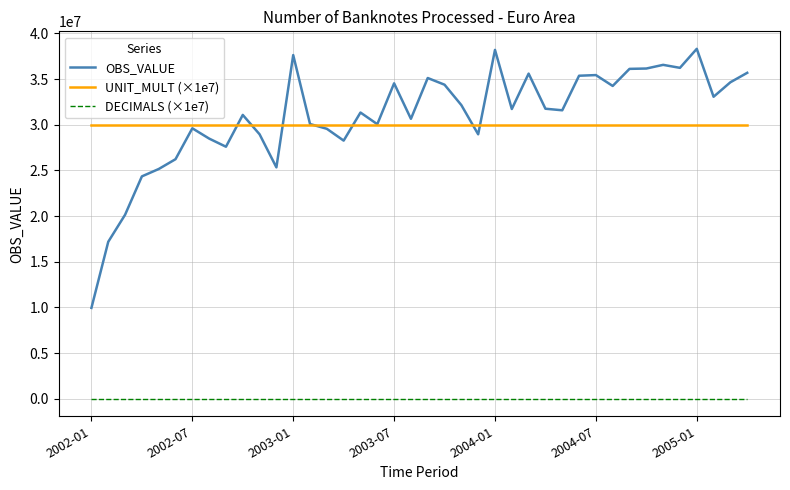

List the series in order of their peak value, highest first.

OBS_VALUE, UNIT_MULT (×1e7), DECIMALS (×1e7)